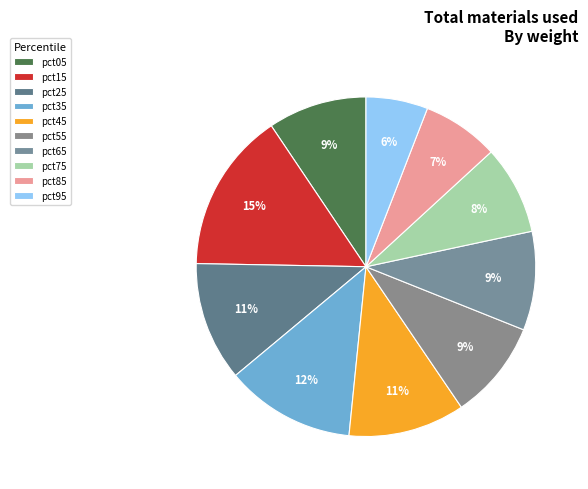

Is there any slice that represents more than half of the pie?

No